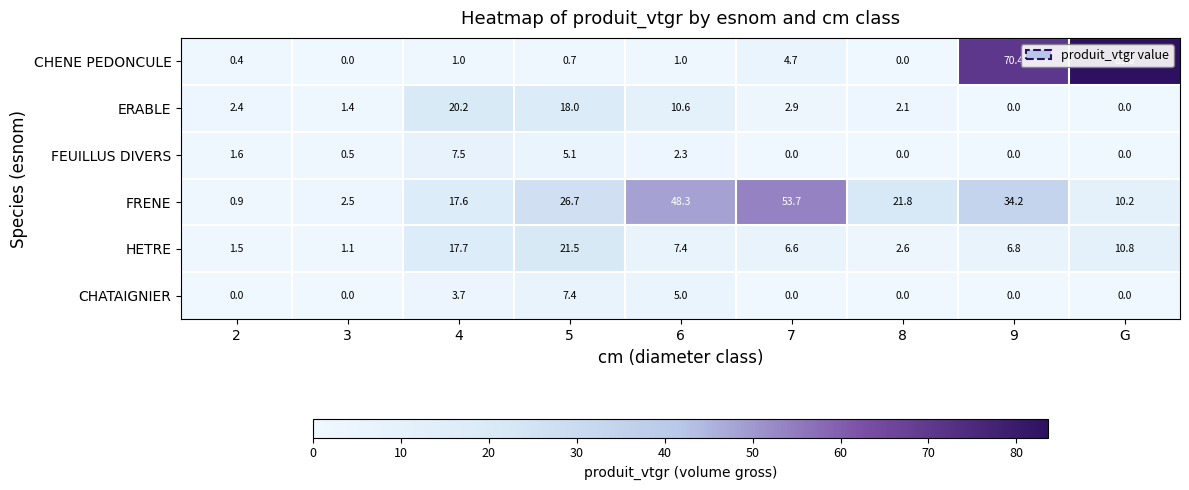

Is the value of FRENE at 8 greater than the value of CHENE PEDONCULE at 4?

Yes